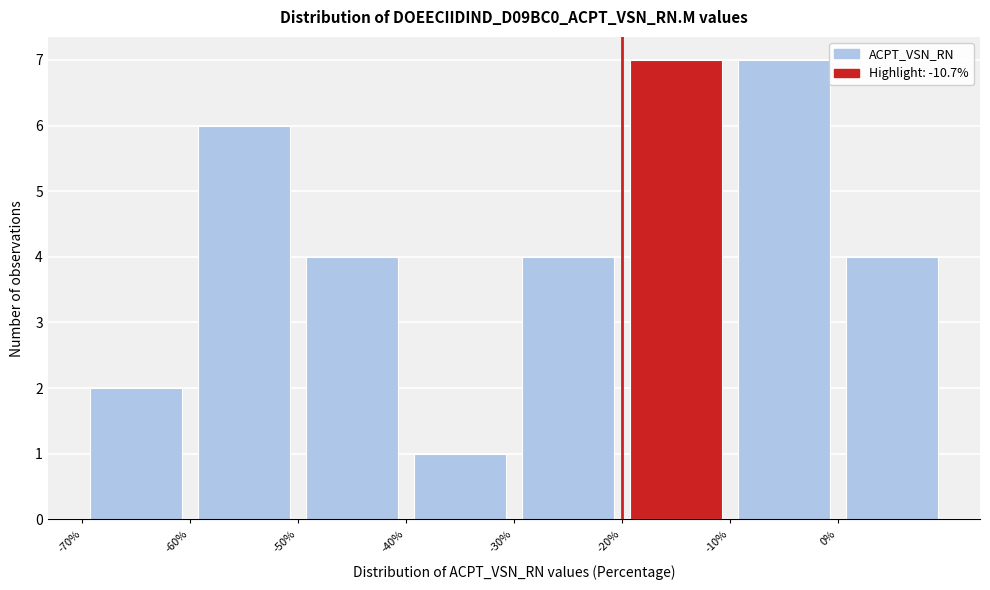

Reading left to right, list every bar in this chart as the range it spans on the x-axis followed by its height. The values are not printed on the chart, so give them approximately, as read against the axis.

-70 to -60: 2
-60 to -50: 6
-50 to -40: 4
-40 to -30: 1
-30 to -20: 4
-20 to -10: 7
-10 to 0: 7
0 to 10: 4